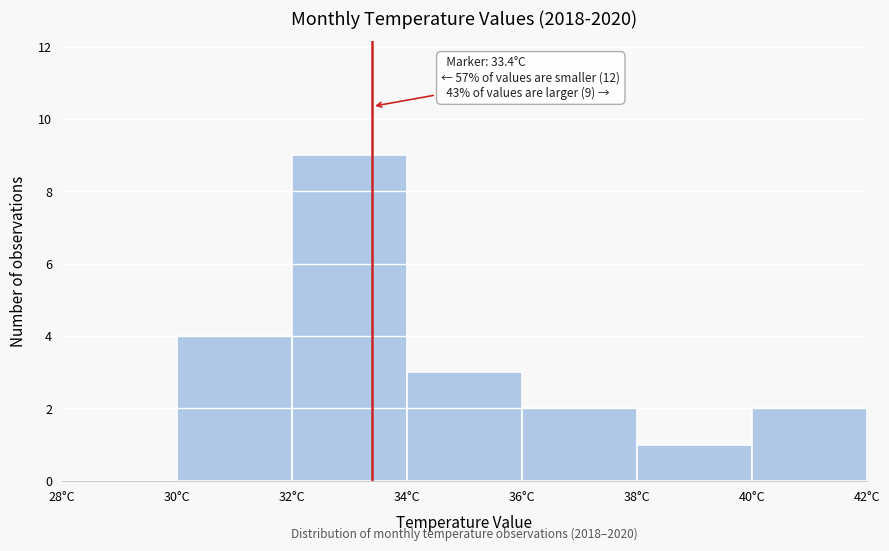

Which range on the x-axis has the tallest bar?

32 to 34